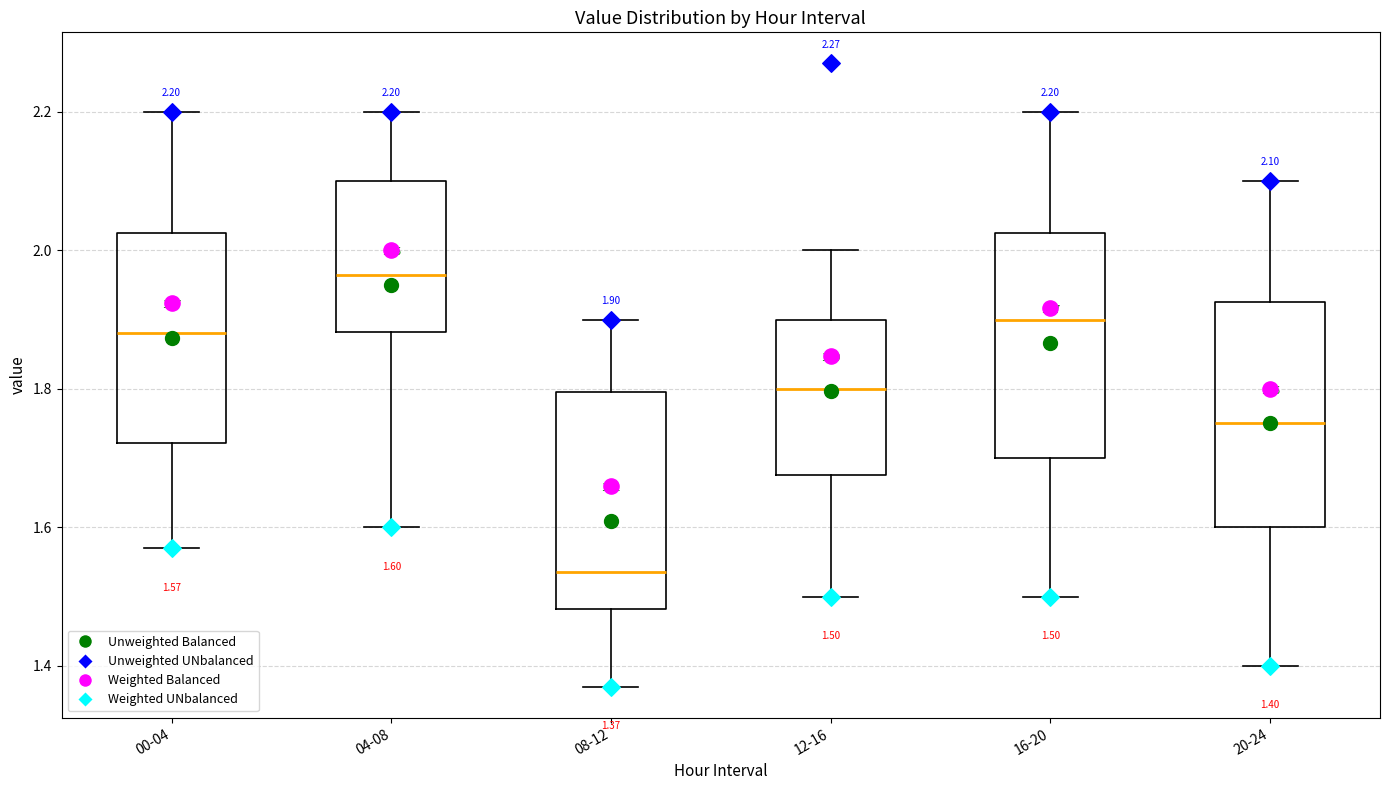

Which box has the lowest median line?

08-12